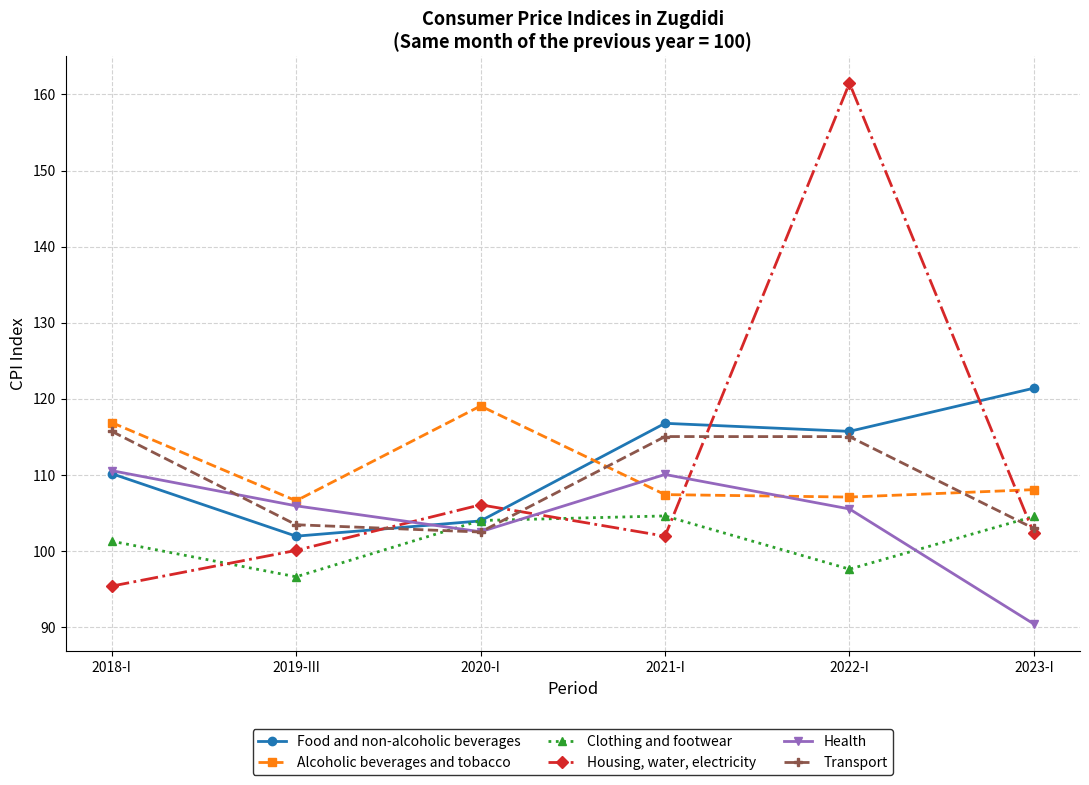

After their last crossing, which series has the higher values: Housing, water, electricity or Alcoholic beverages and tobacco?

Alcoholic beverages and tobacco